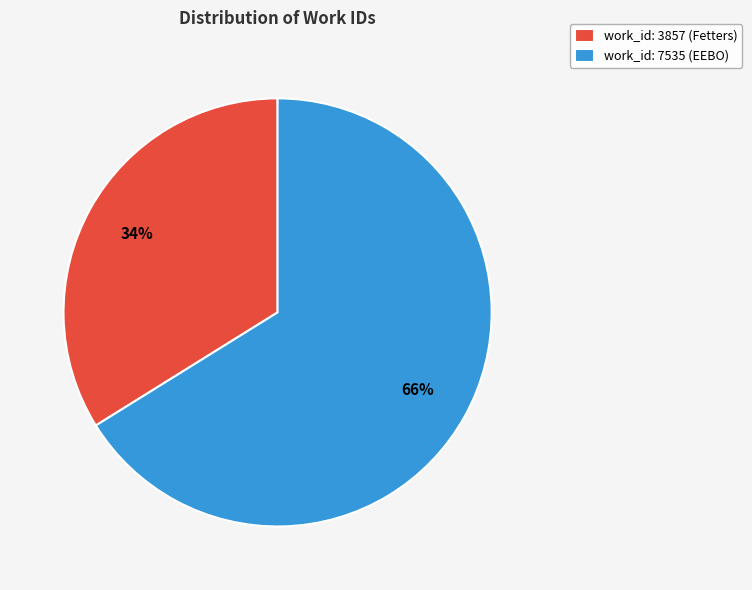

To the nearest percent, what is the difference between the largest and smallest slice percentages?

32%